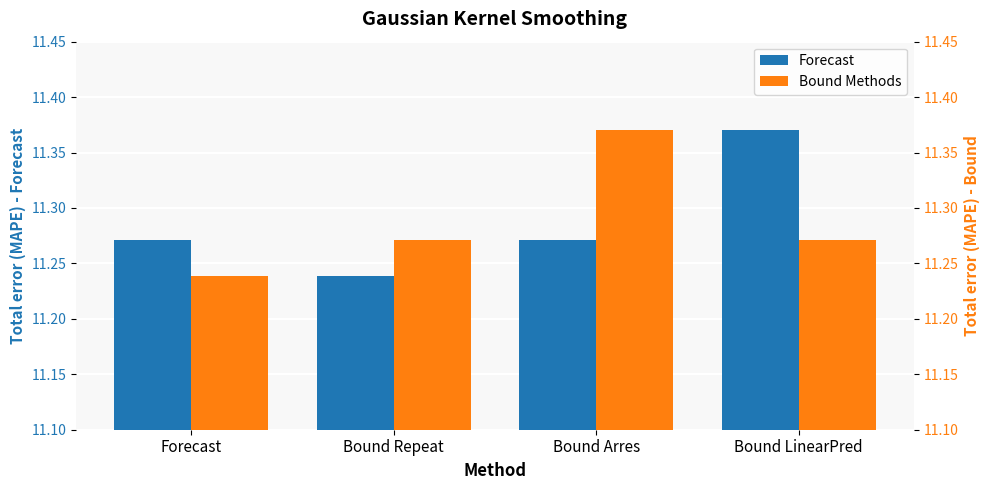

How many data points does each series have?

4